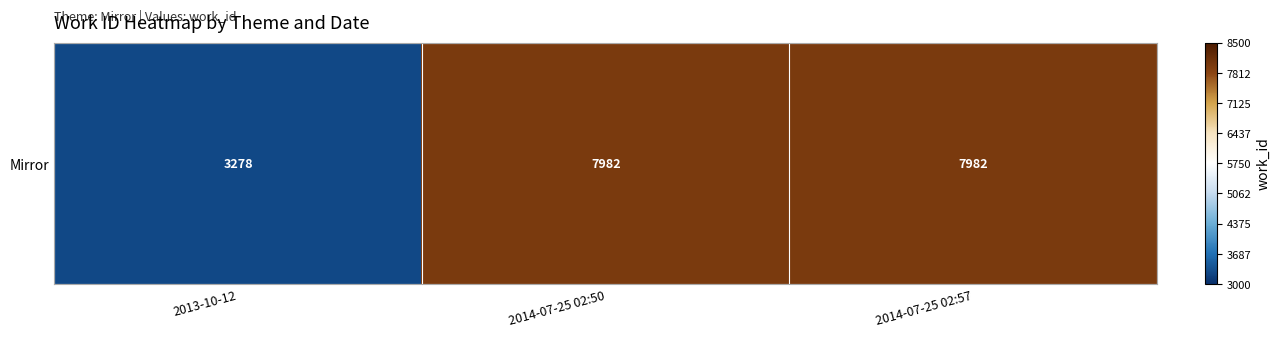

Which has a higher value, 2014-07-25 02:57 or 2014-07-25 02:50?

2014-07-25 02:57